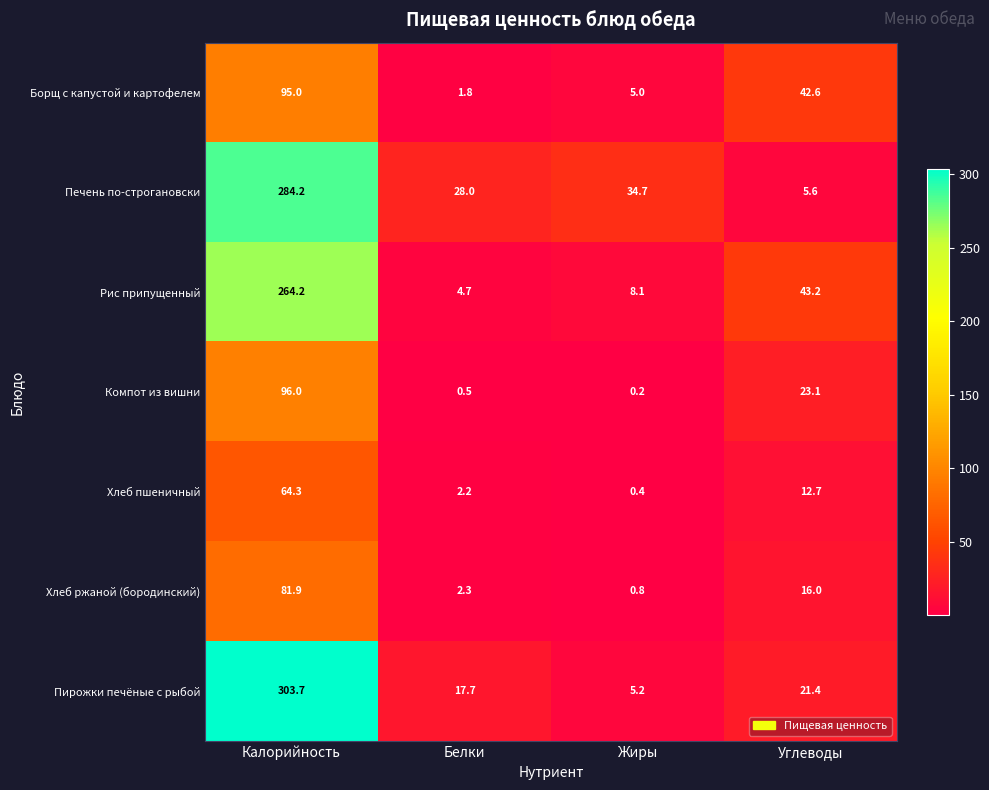

The value of Хлеб ржаной (бородинский) at Жиры is 1.1. True or false?

False